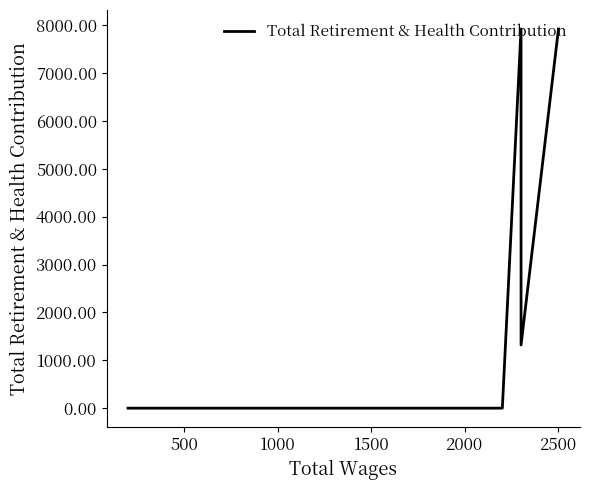

What is the value of the 2nd point from the left?

7920